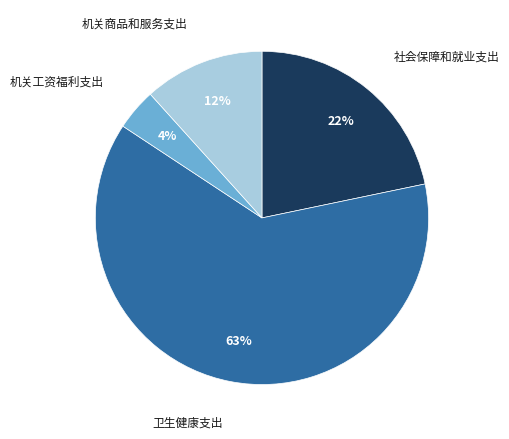

Is it true that 社会保障和就业支出 is 22% of the pie?

True